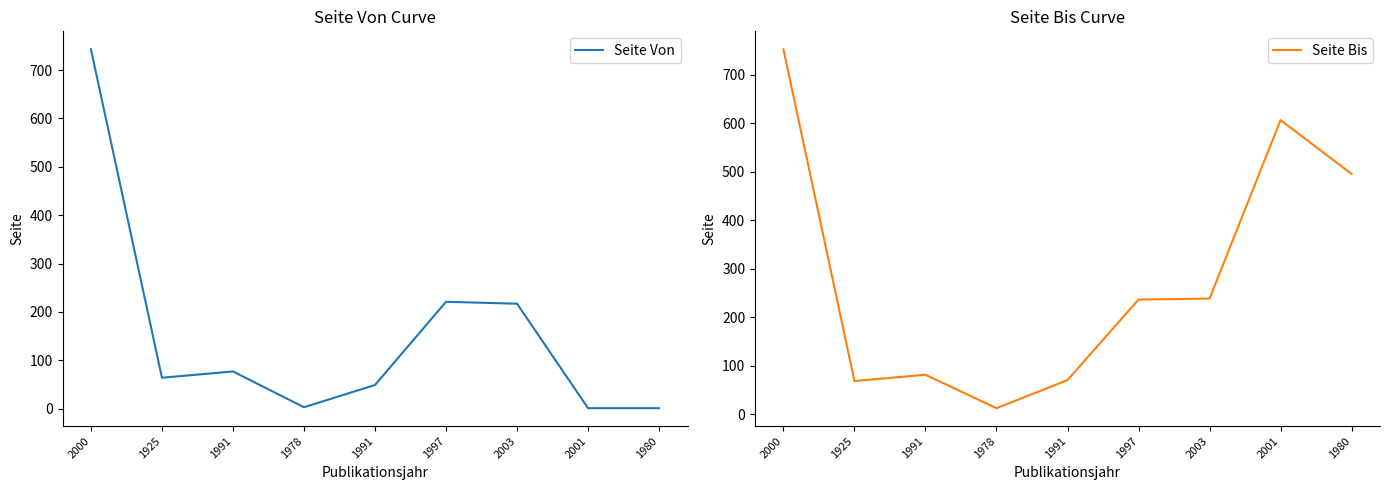

Reading left to right, transcribe all the data shown in this chart.

Seite Von: 743	64	77	3	49	221	217	1	1
Seite Bis: 752	68	81	12	70	236	238	606	495